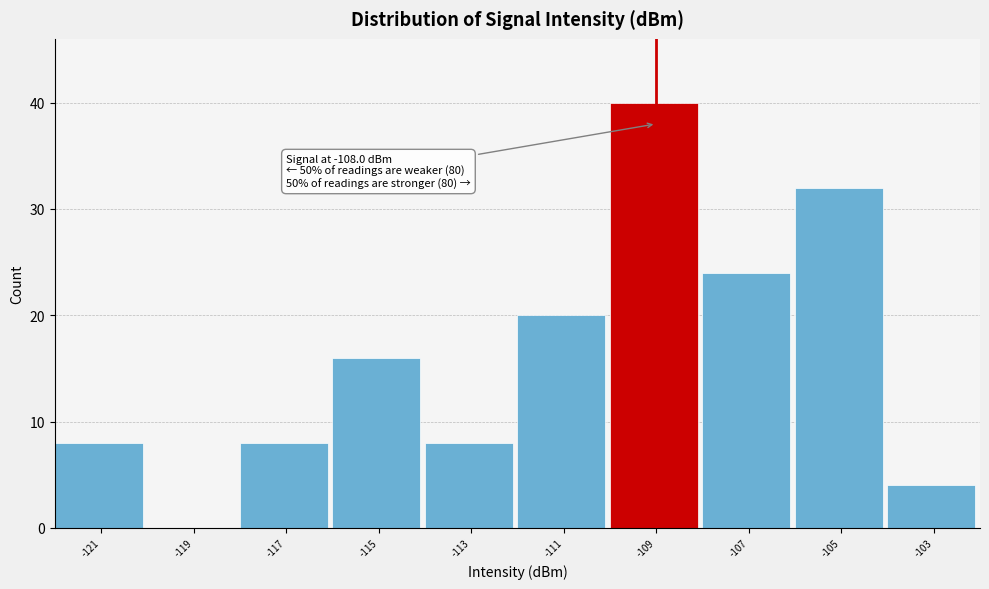

Reading right to left, what are all the values shown in this chart?

-103=4	-105=32	-107=24	-109=40	-111=20	-113=8	-115=16	-117=8	-119=0	-121=8